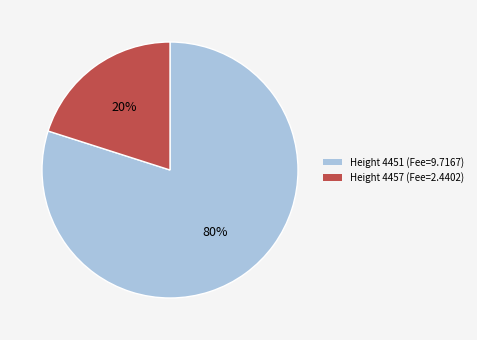

To the nearest percent, what is the average slice percentage?

50%